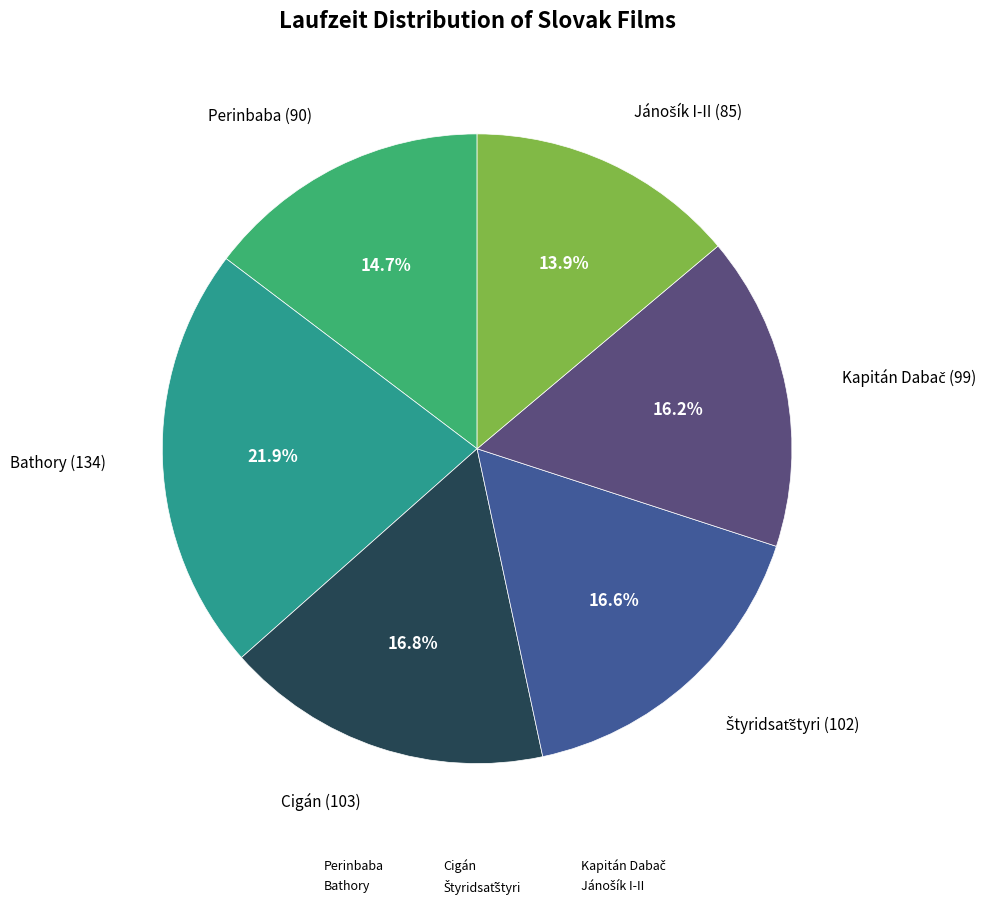

What portion of the pie excludes Perinbaba?

85.3%